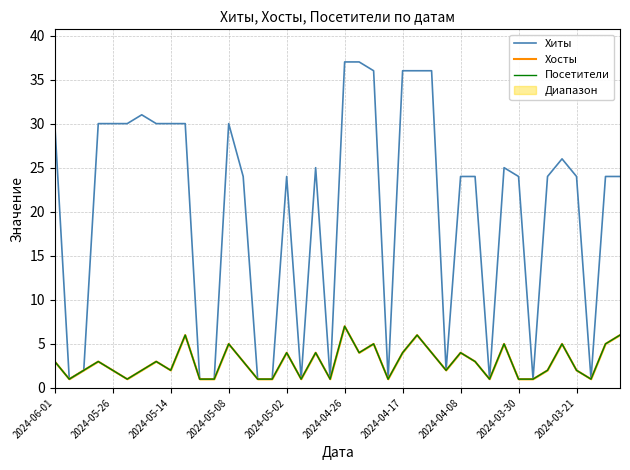

What are all the series names shown in the legend?

Хиты, Хосты, Посетители